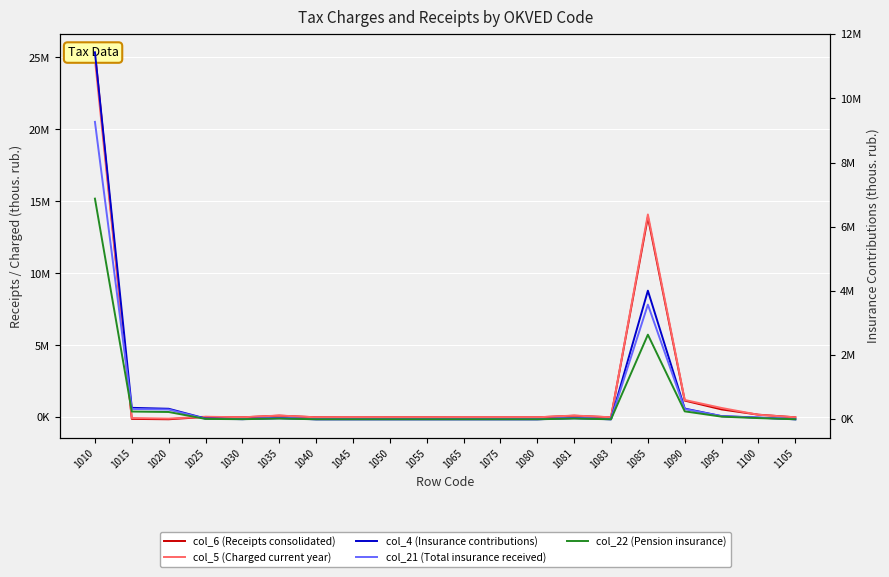

Where is col_4 (Insurance contributions) nearest to the value 5718093?

1085